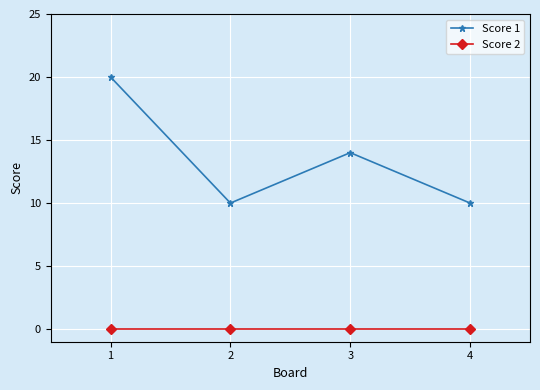

What is the total value across all series at 1?

20